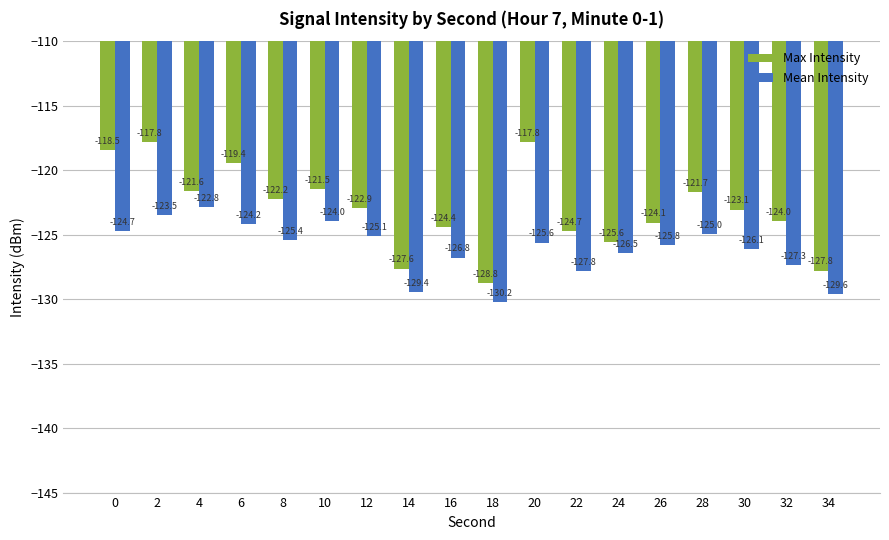

What is the greatest value displayed?

-117.8